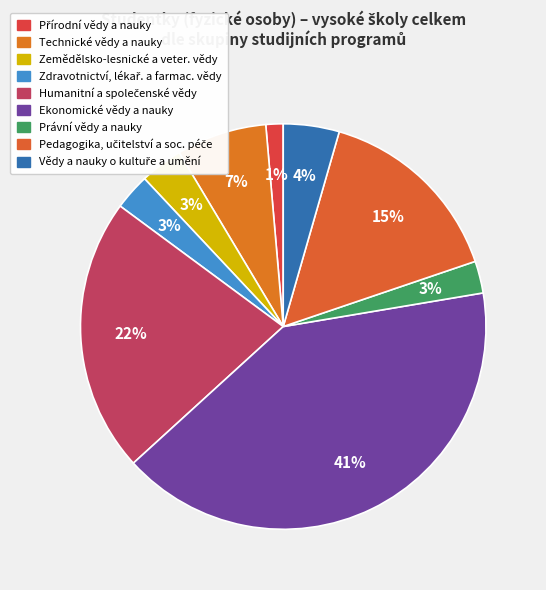

To the nearest percent, what is the average slice percentage?

11%